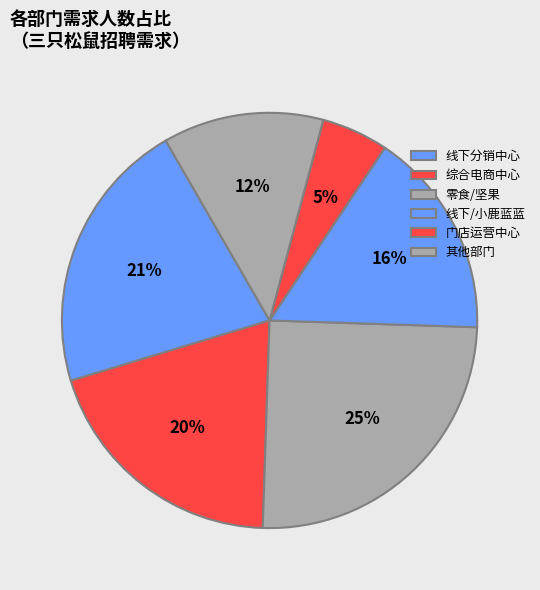

Count the number of slices in the pie.

6